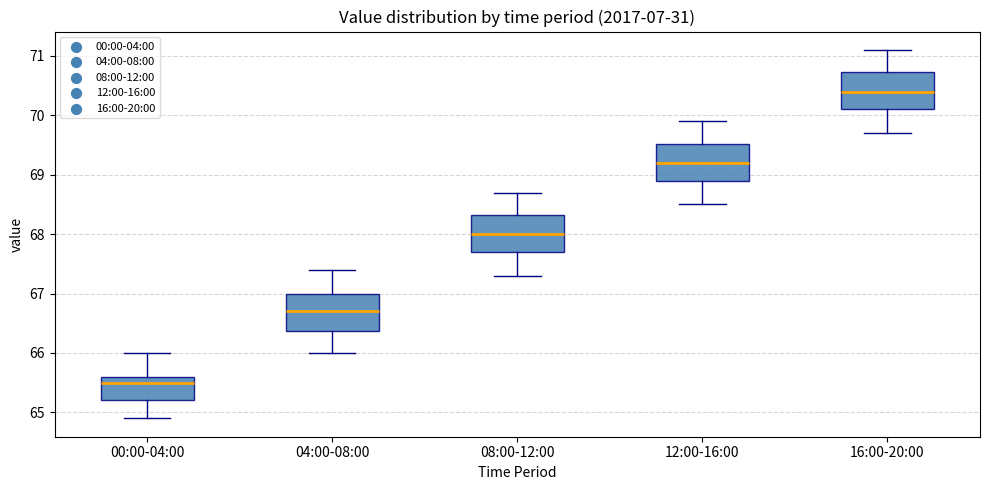

Reading left to right, read every box against the y-axis: the position of its median line, the range the box covers, and the ends of its whiskers. The values are not printed on the chart, so give them approximately, as read against the axis.

00:00-04:00: median 65.5, box 65.2 to 65.6, whiskers 64.9 to 66.0
04:00-08:00: median 66.7, box 66.4 to 67.0, whiskers 66.0 to 67.4
08:00-12:00: median 68.0, box 67.7 to 68.3, whiskers 67.3 to 68.7
12:00-16:00: median 69.2, box 68.9 to 69.5, whiskers 68.5 to 69.9
16:00-20:00: median 70.4, box 70.1 to 70.7, whiskers 69.7 to 71.1